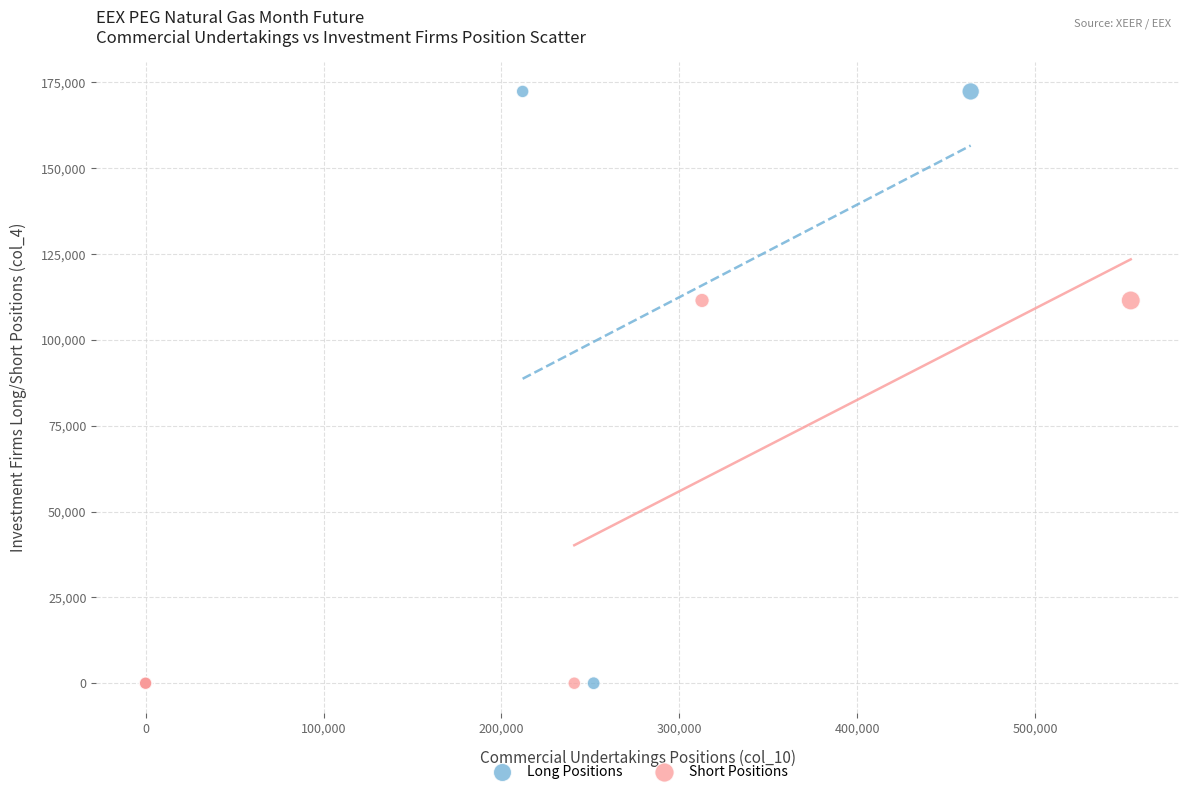

Which series contains the highest Y value?

Long Positions